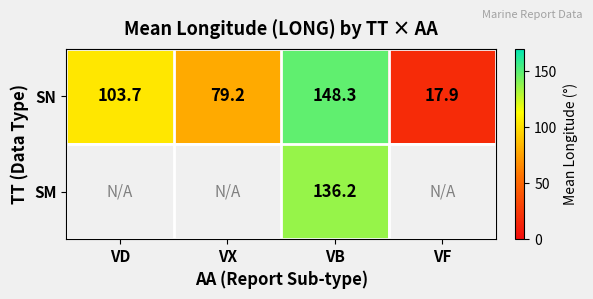

What is the greatest value displayed?

148.3